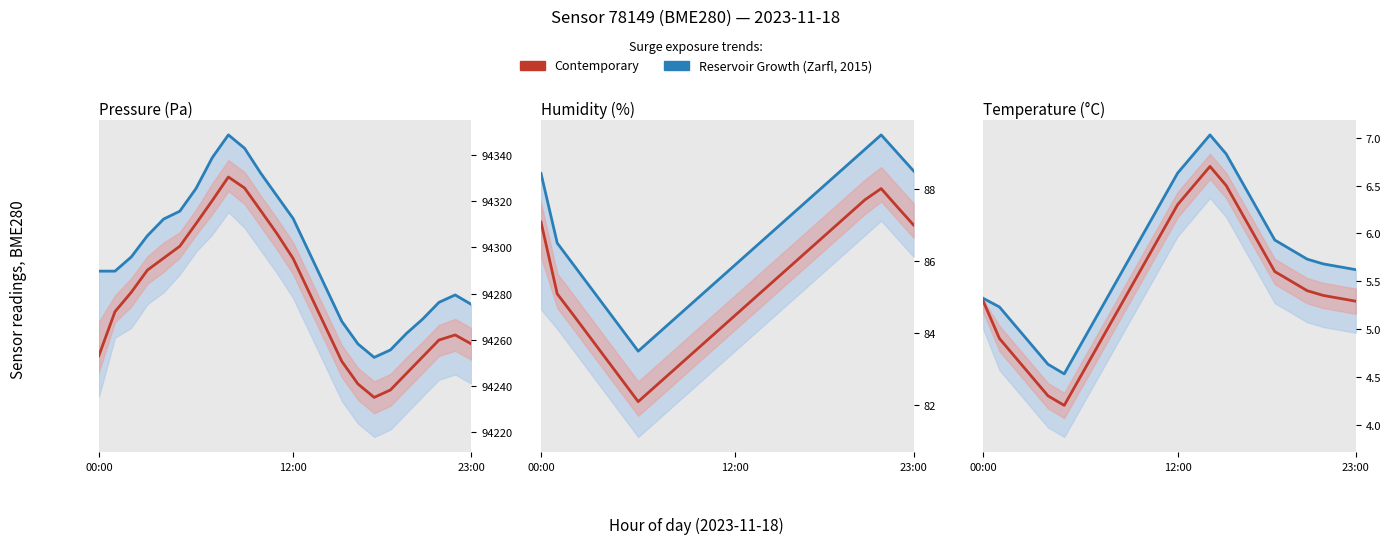

What is the change in value from 6 to 13?

+2.0